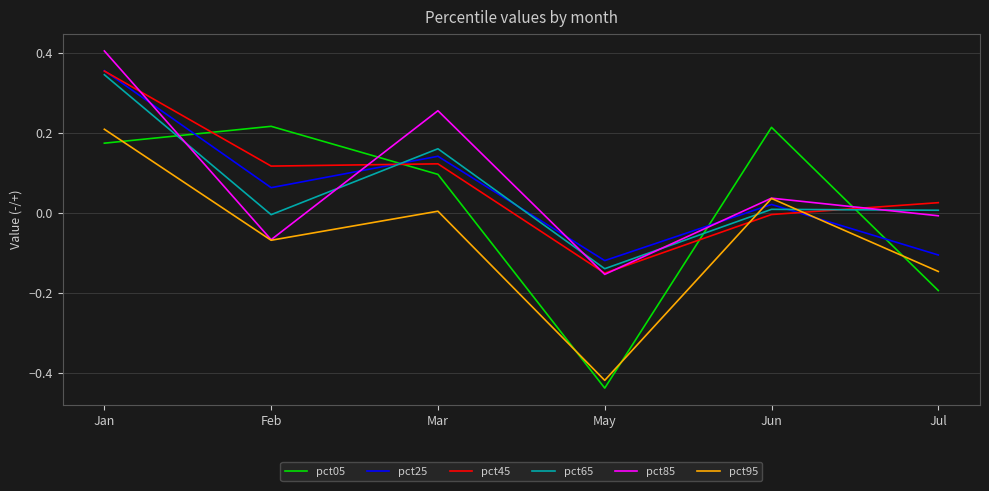

Which series has the widest spread of values?

pct05